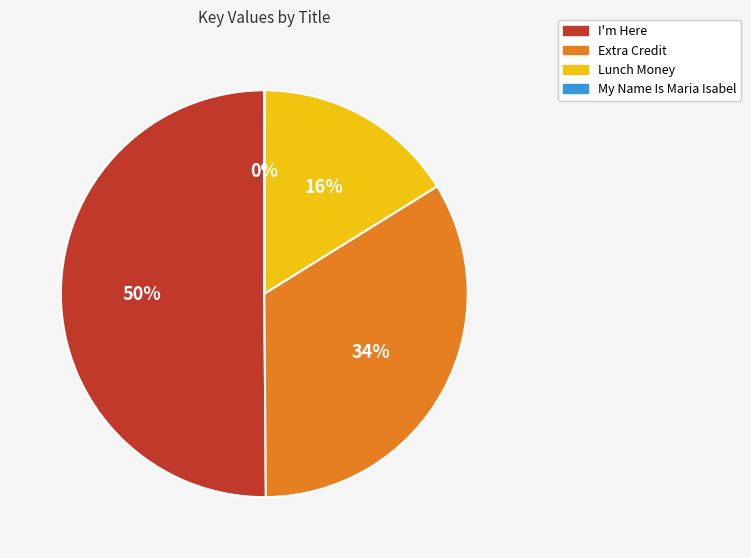

The Lunch Money slice represents 16% of the pie. True or false?

True